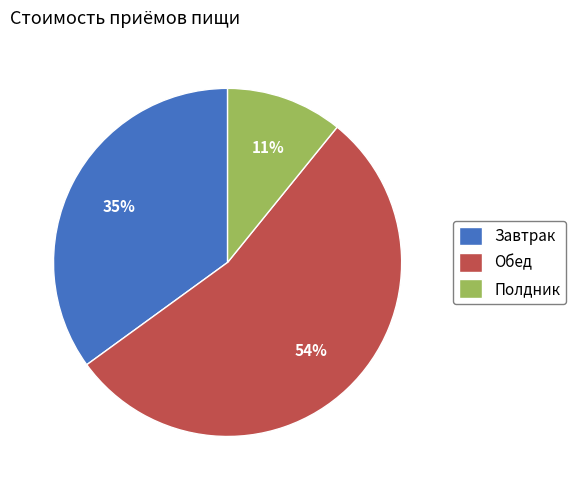

Count the number of slices in the pie.

3